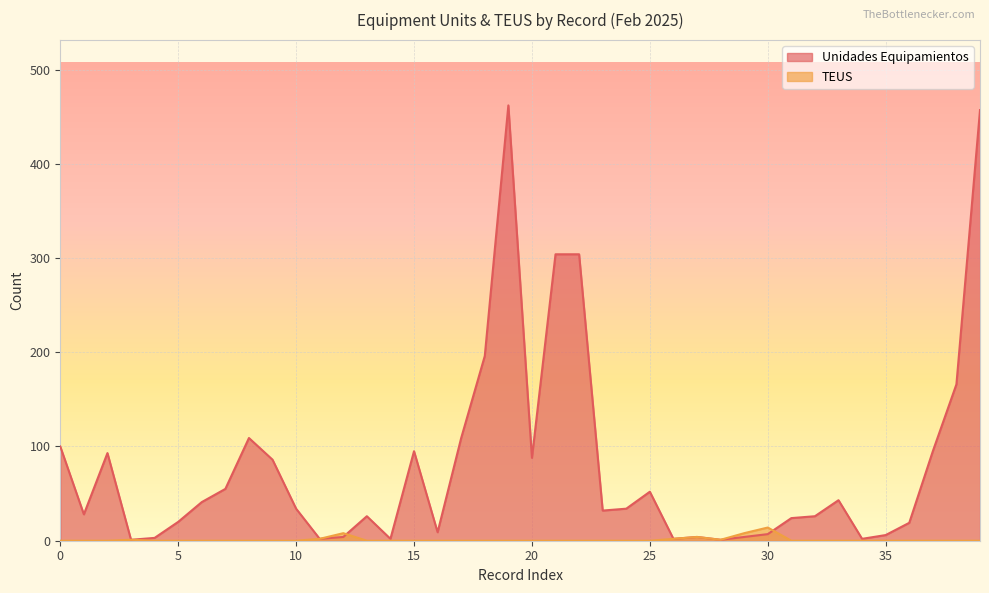

What is the label of the 30th point from the left?

29